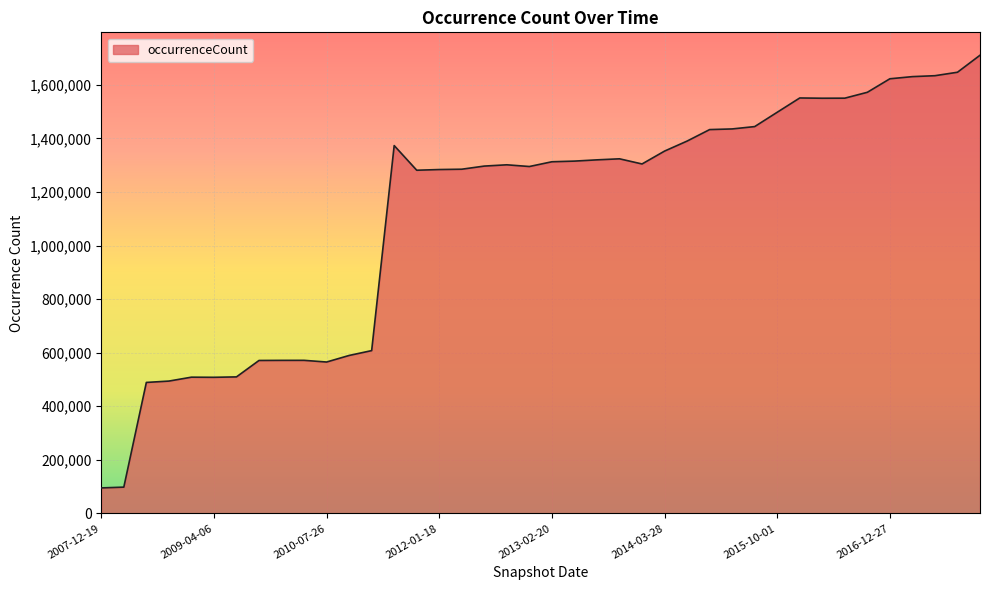

What is the difference between the maximum and minimum values?

1614831